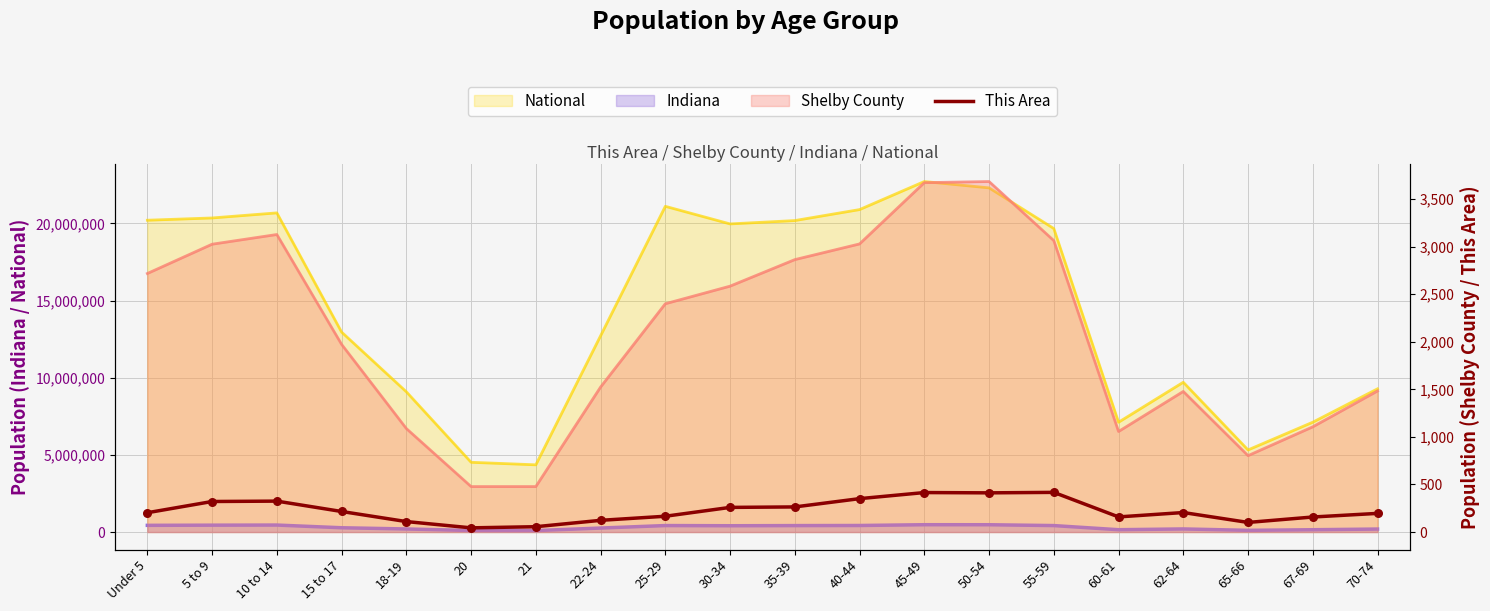

What is the change in value from 22-24 to 30-34?

+136